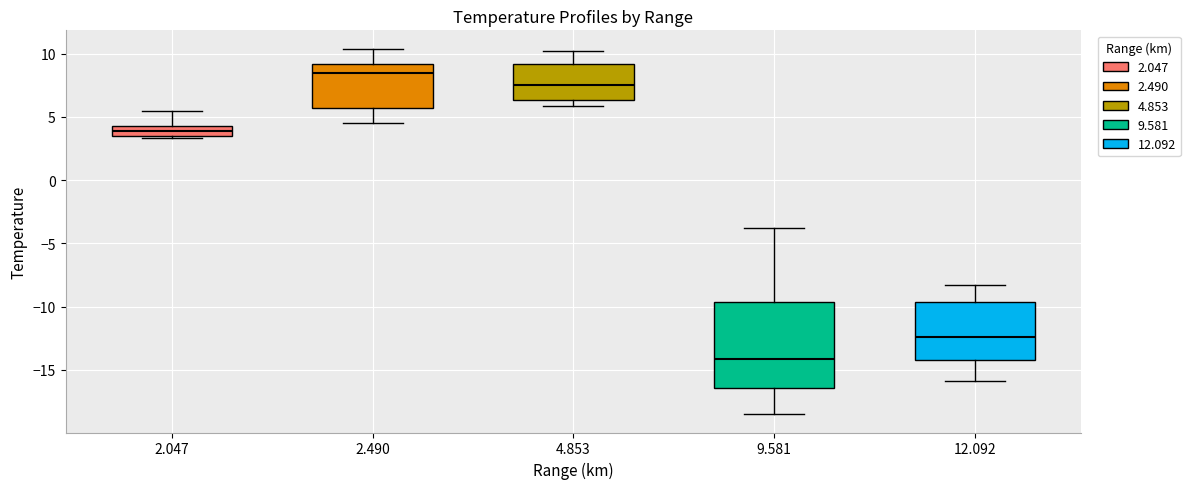

Which box has the highest median line?

2.490